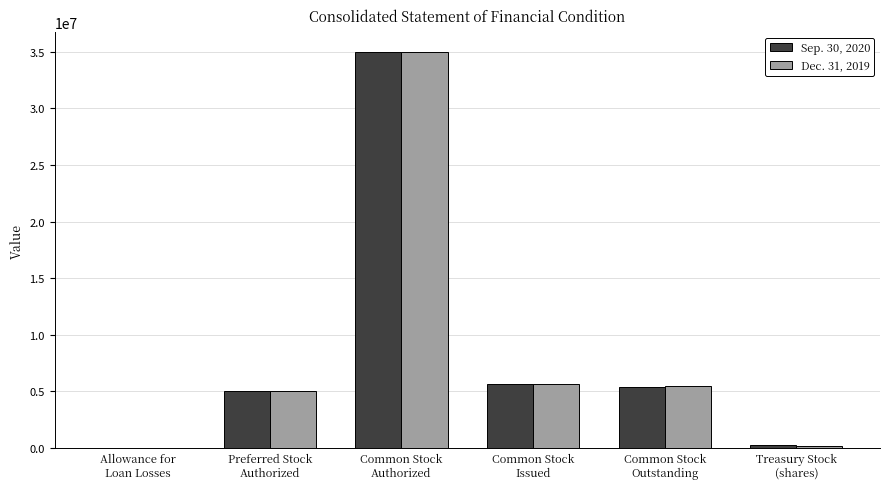

What is the difference between the Dec. 31, 2019 values at Allowance for
Loan Losses and Common Stock
Outstanding?

5453961